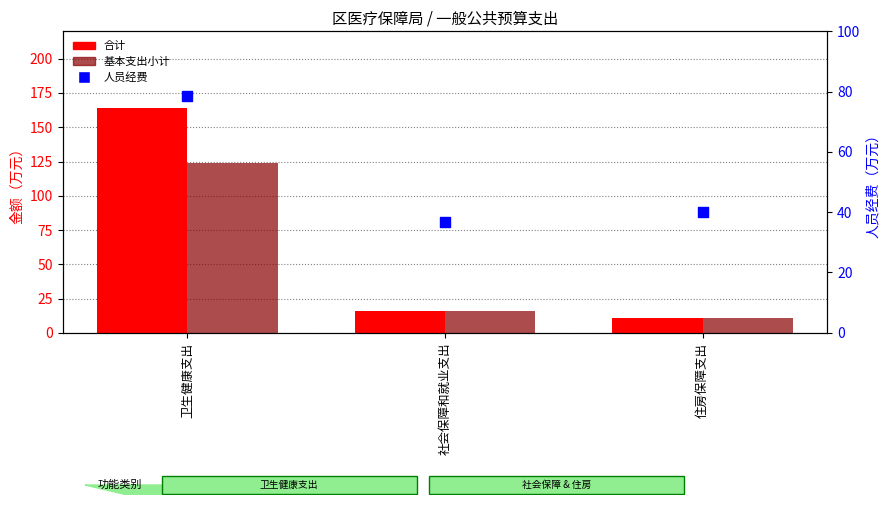

Which series reaches the minimum Y coordinate?

合计